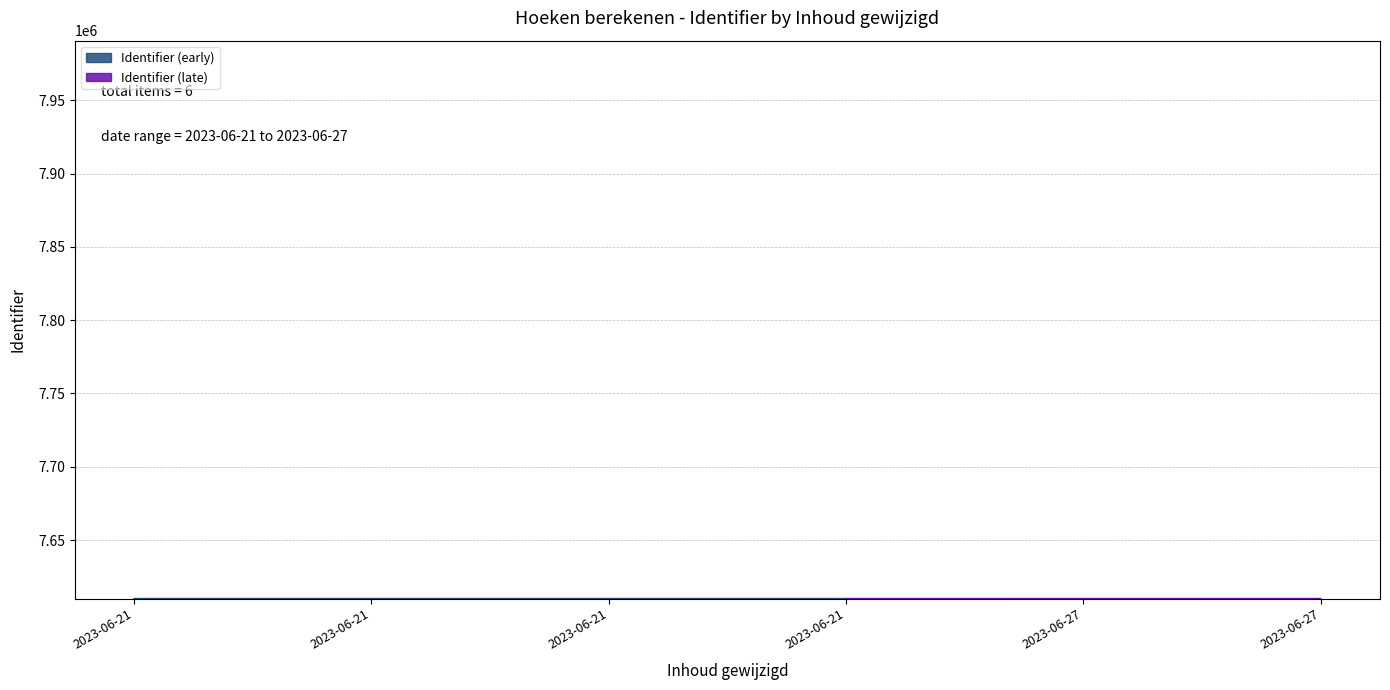

Is it true that the value at 2023-06-21 12:30:25 is 11182112?

False